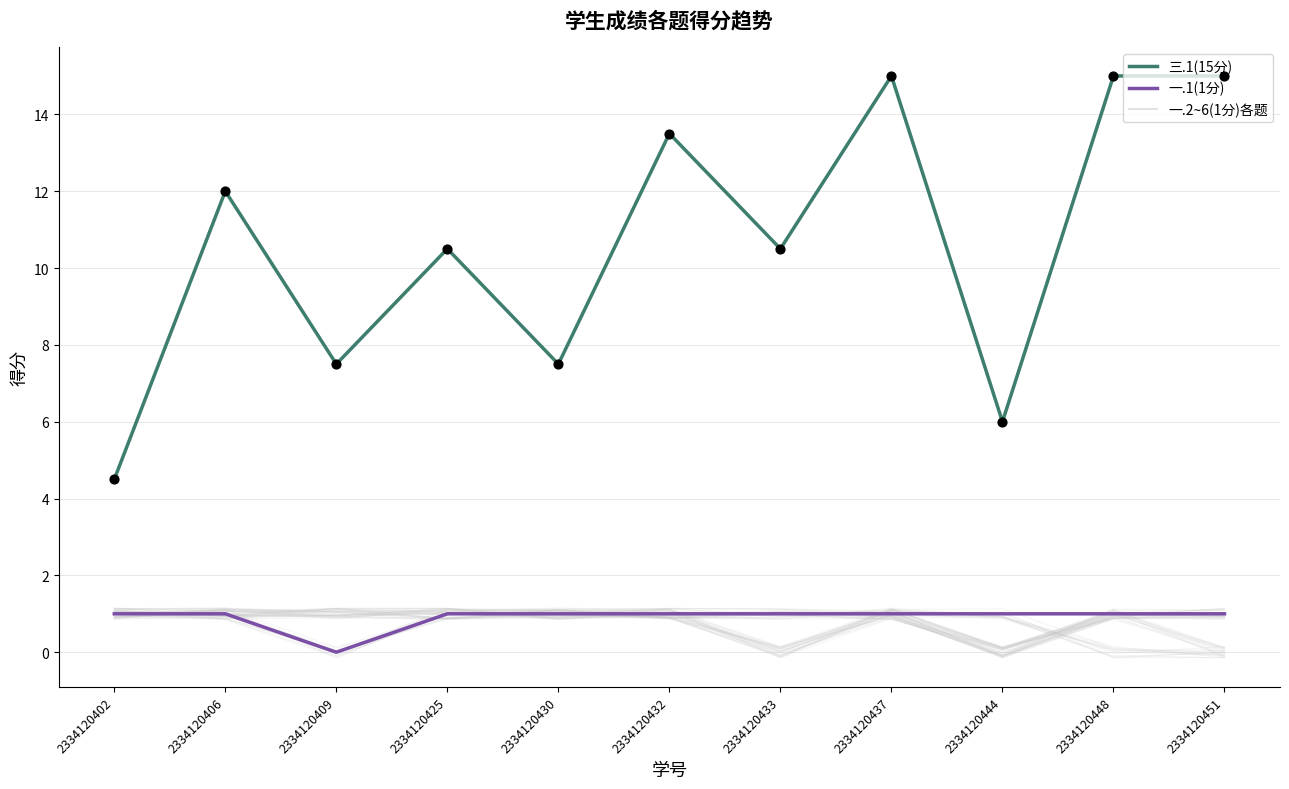

What is the total value across all series at 2334120409?

8.5